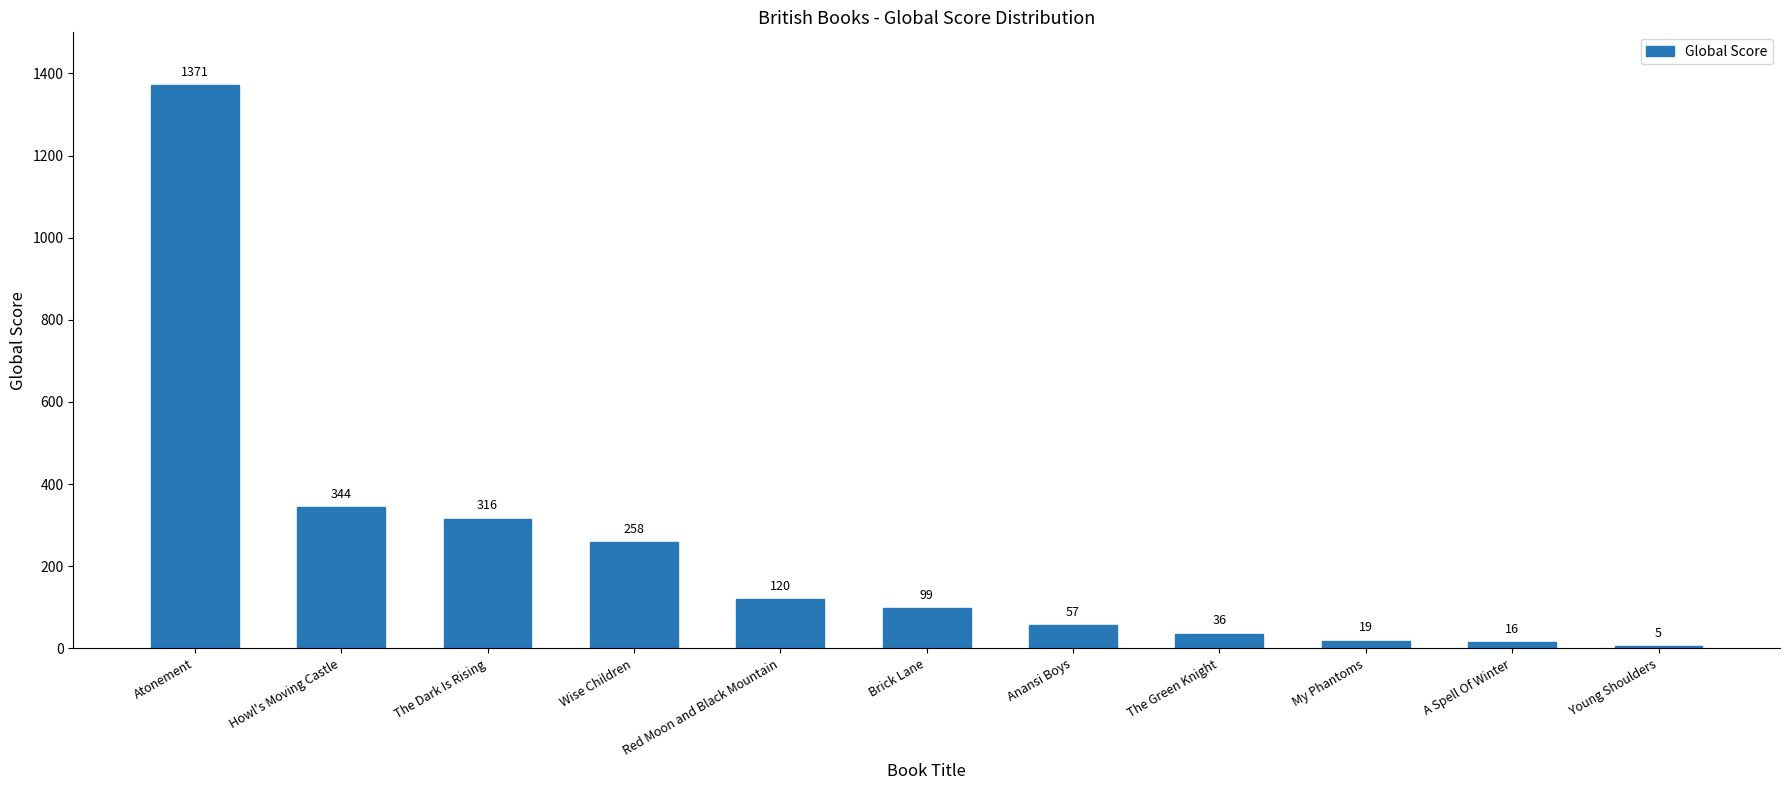

How many series are shown in this chart?

1